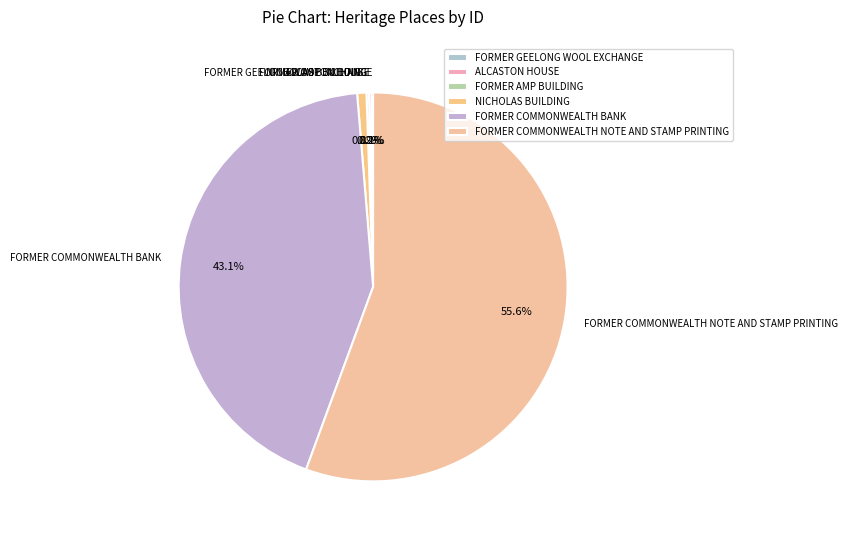

Which slice is the largest?

FORMER COMMONWEALTH NOTE AND STAMP PRINTING